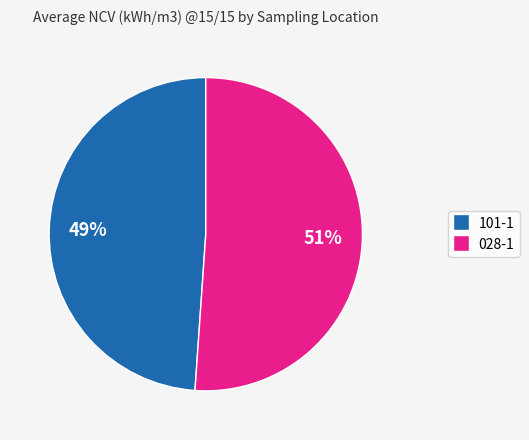

The 028-1 slice represents 51% of the pie. True or false?

True